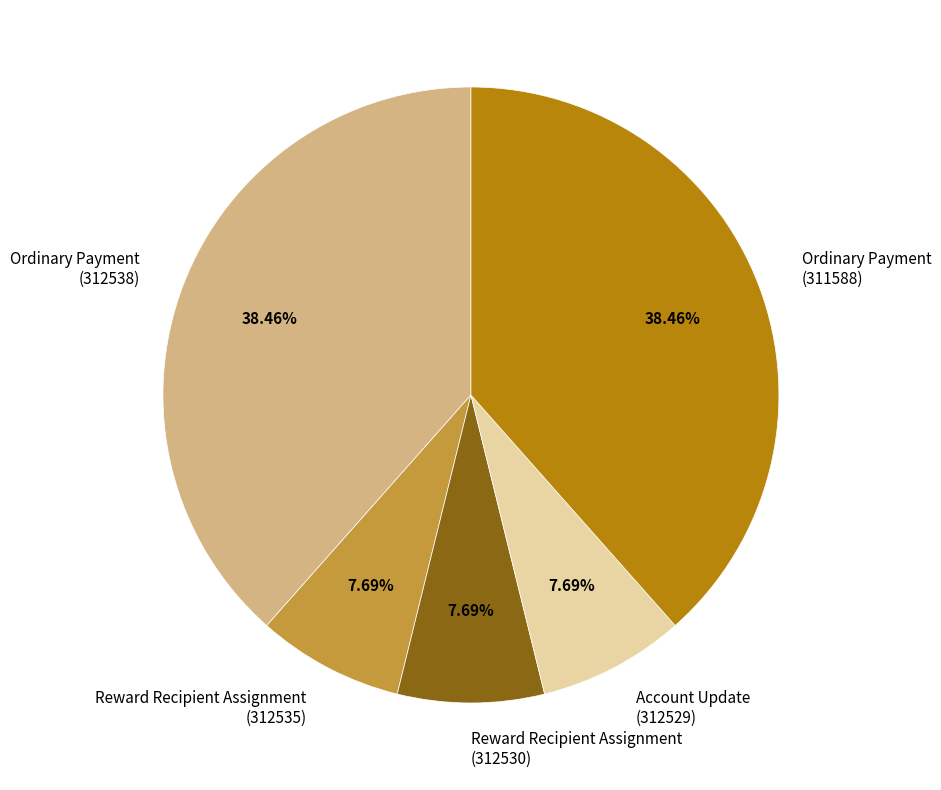

Between Ordinary Payment (312538) and Reward Recipient Assignment (312535), which is larger?

Ordinary Payment (312538)